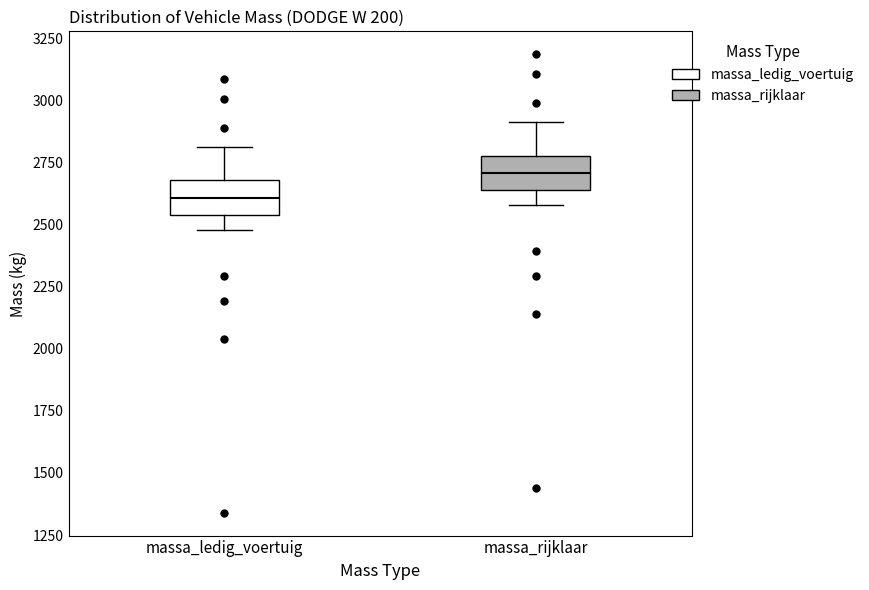

Which box's median line is the highest?

massa_rijklaar